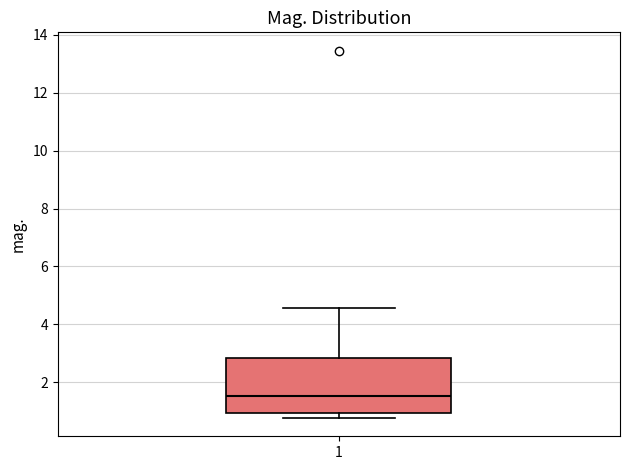

Read this box plot against the y-axis: the position of the median line, the range covered by the box, and the ends of both whiskers. The values are not printed on the chart, so give them approximately, as read against the axis.

median 1.6, box 1.0 to 2.8, whiskers 0.8 to 4.6